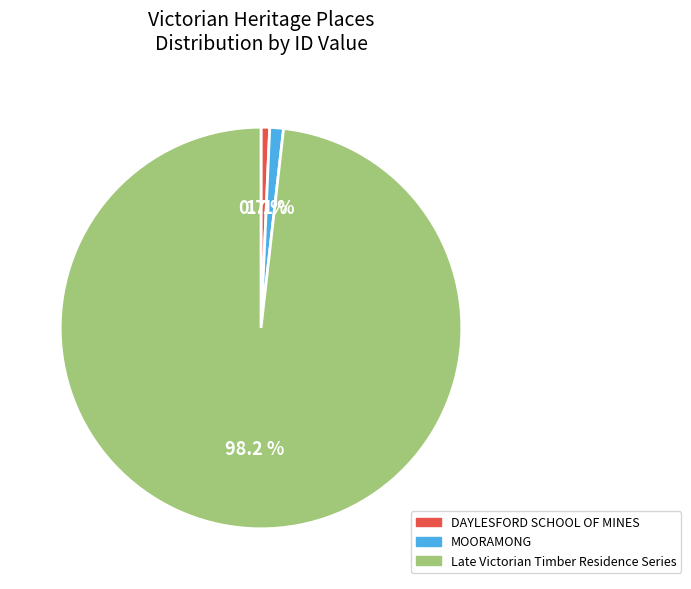

Which category has the biggest portion of the pie?

Late Victorian Timber Residence Series